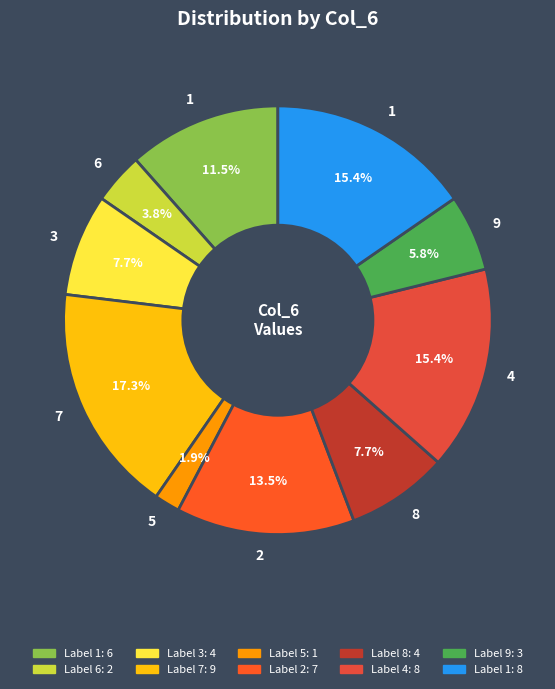

Which category has the smallest portion of the pie?

5